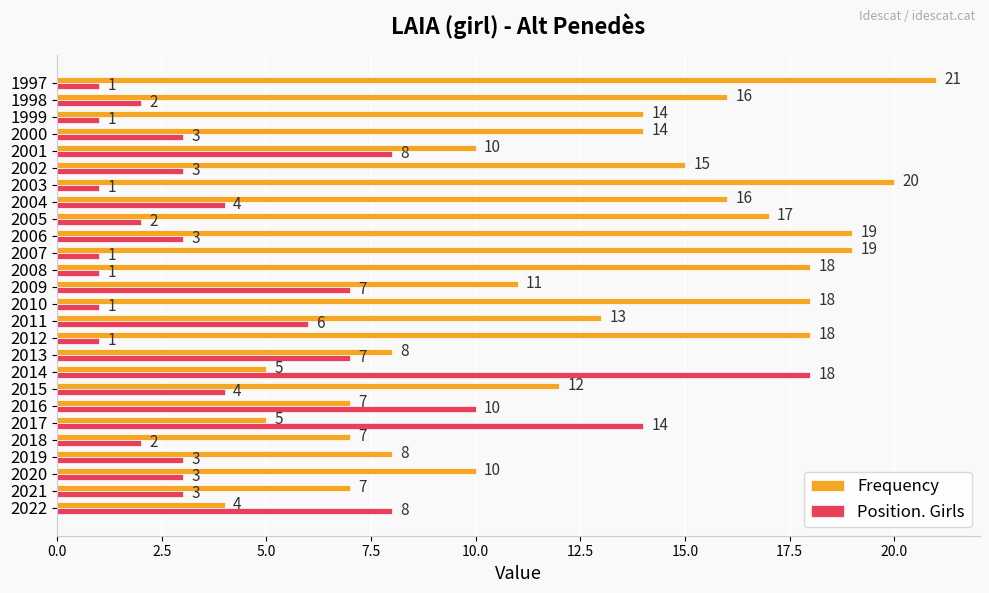

At which label is Frequency closest to 12?

2015